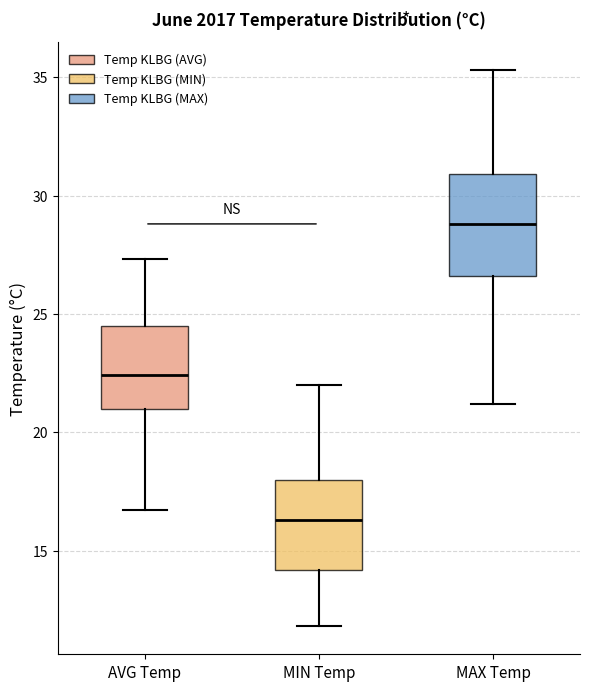

Which box has the lowest median line?

MIN Temp